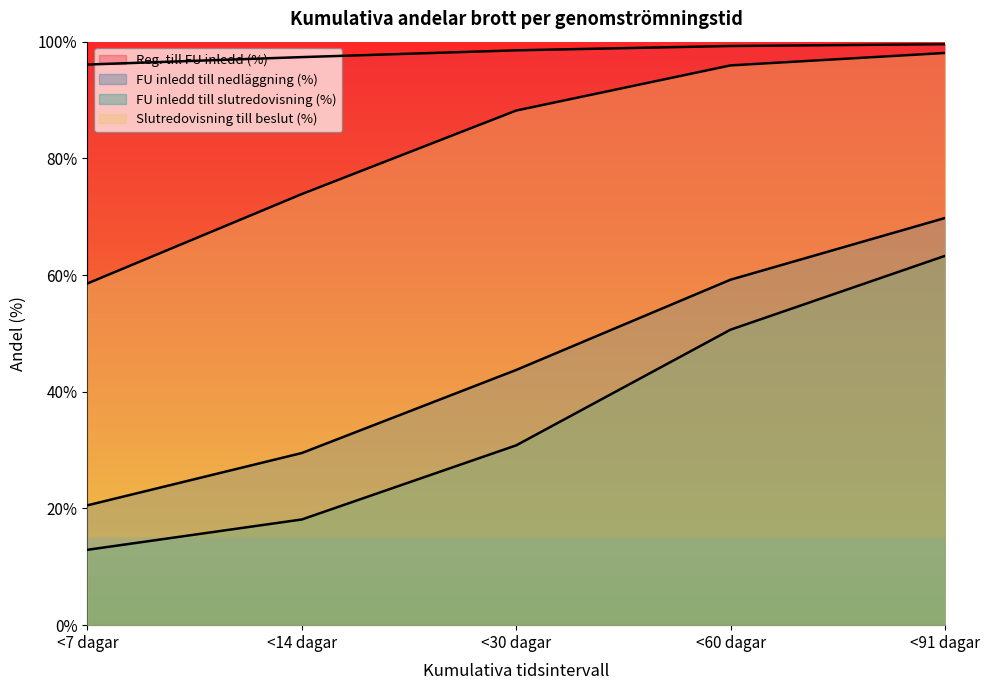

How many series are shown in this chart?

4